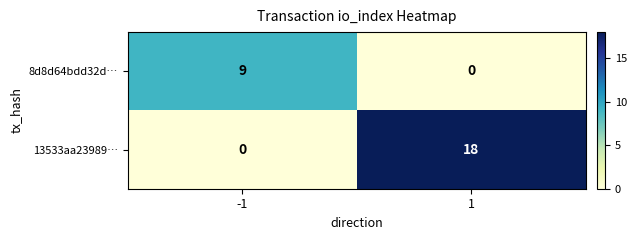

Which series has the widest spread of values?

13533aa23989…